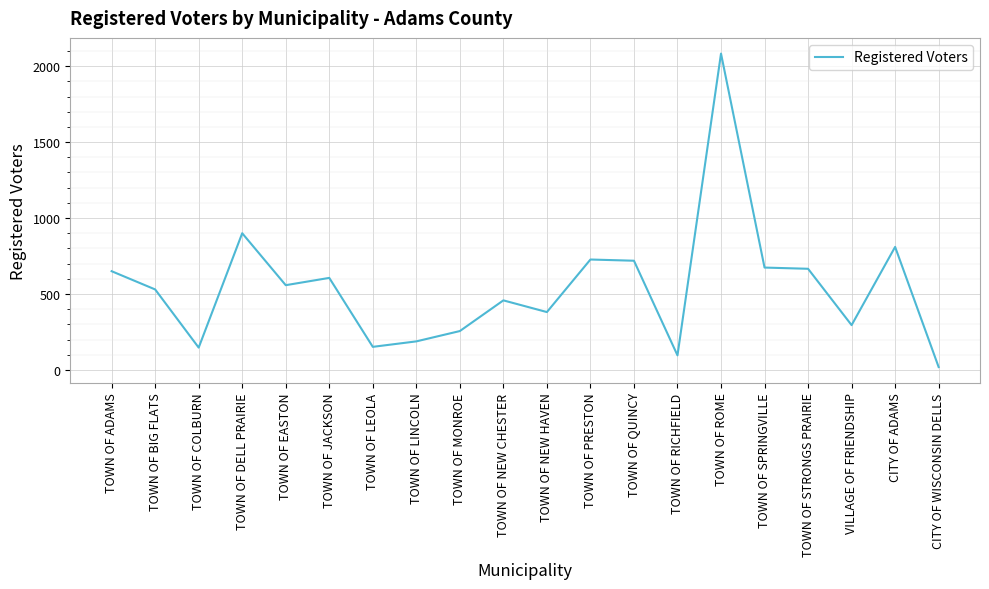

What is the greatest value displayed?

2083